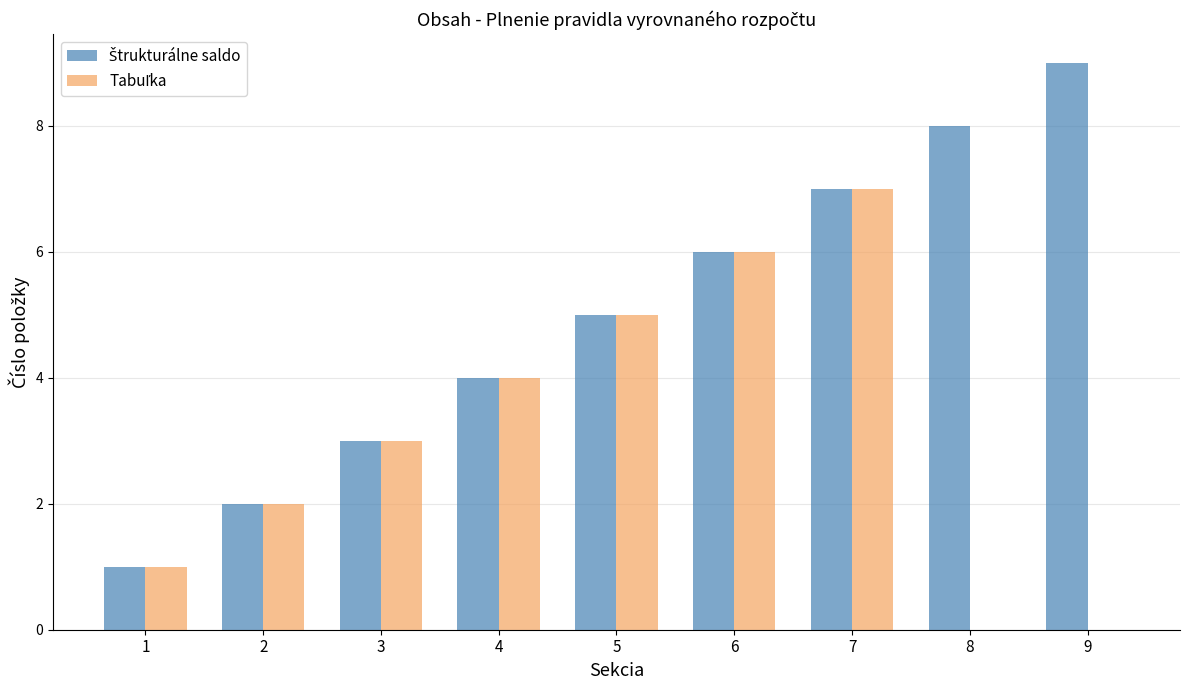

Which label corresponds to the largest value in the chart?

9